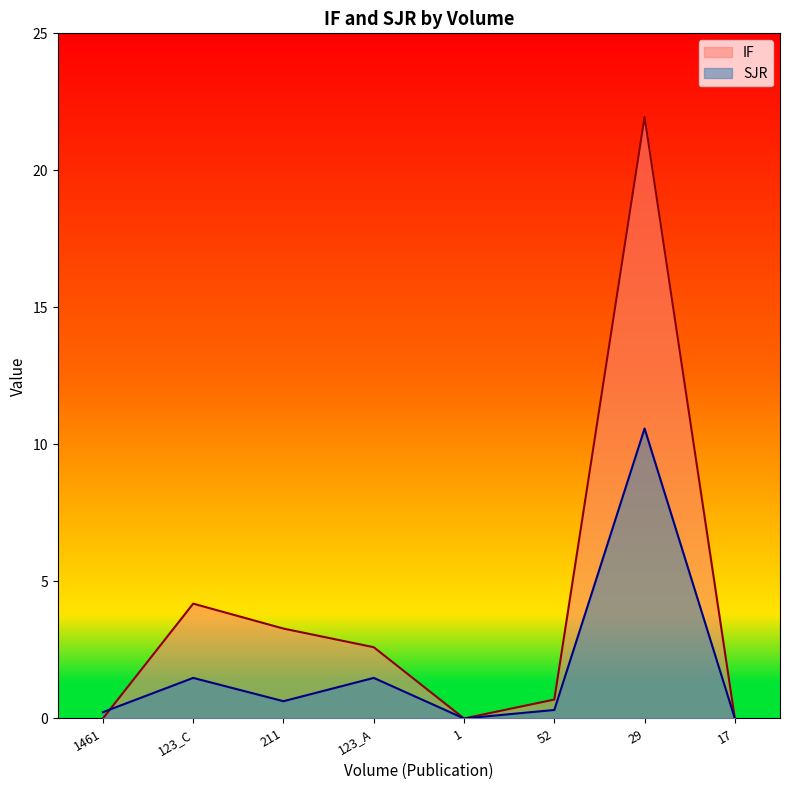

Count the number of data series in this chart.

2